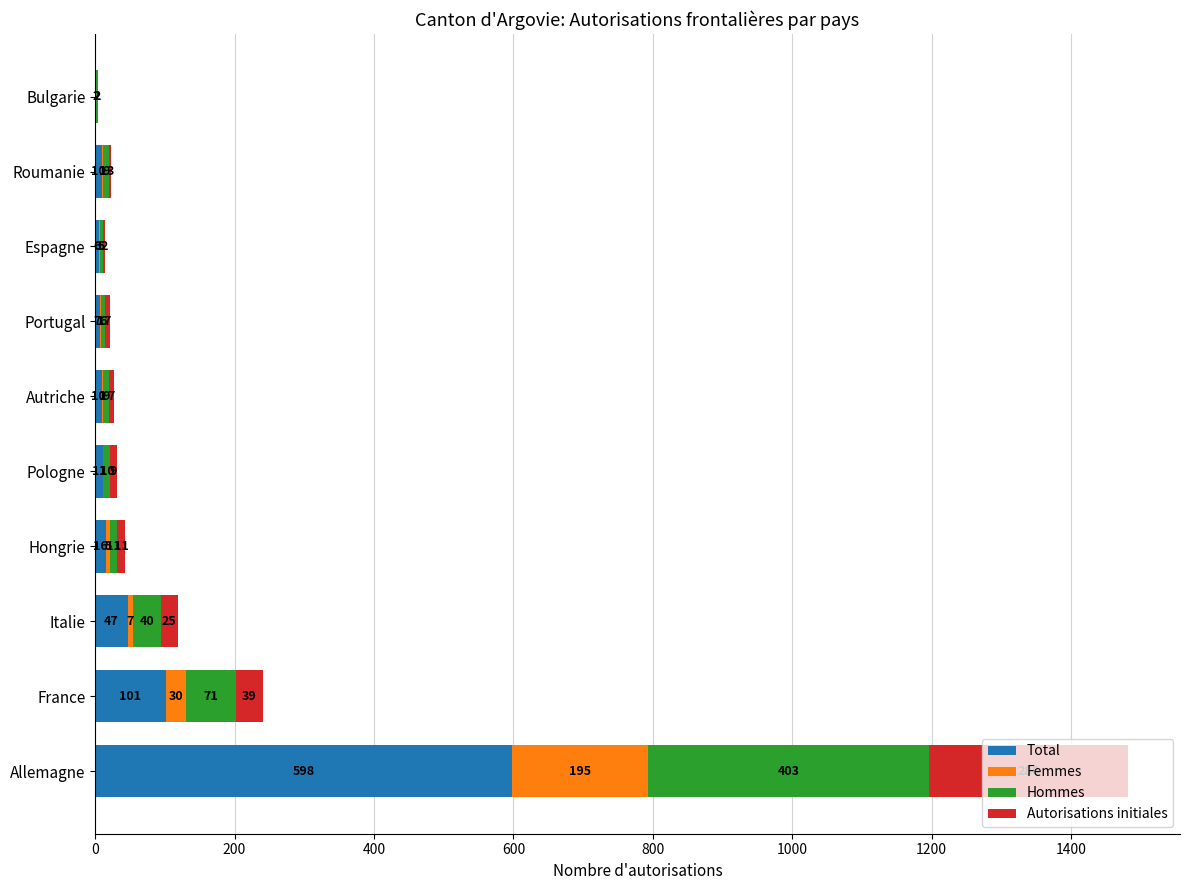

At which category is the sum across all series the highest?

Allemagne